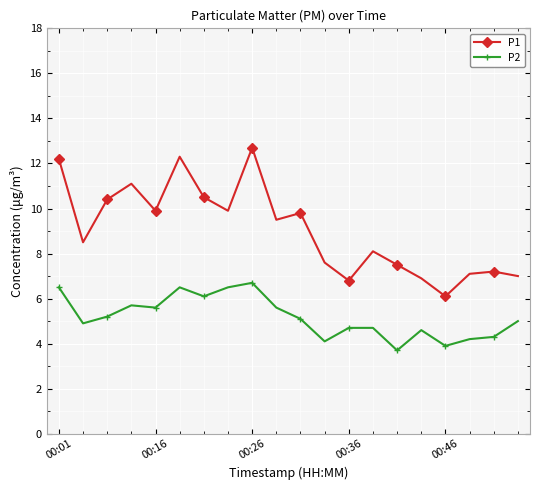

How many interior local valleys does the P1 series have?

6